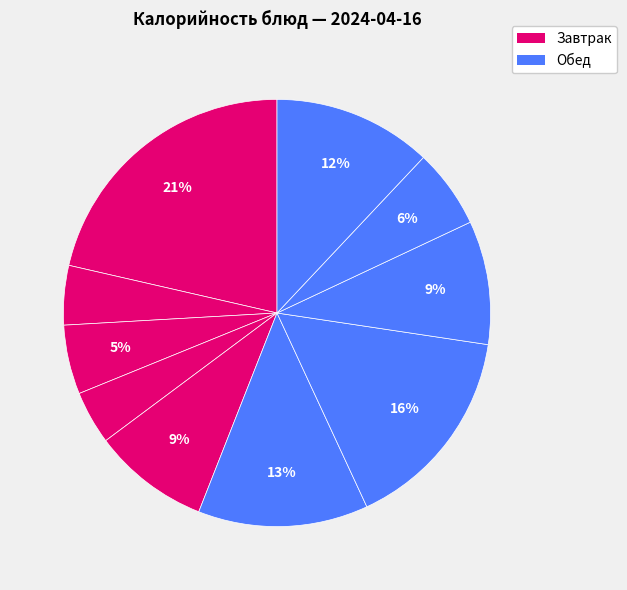

How many slices are in this pie chart?

10